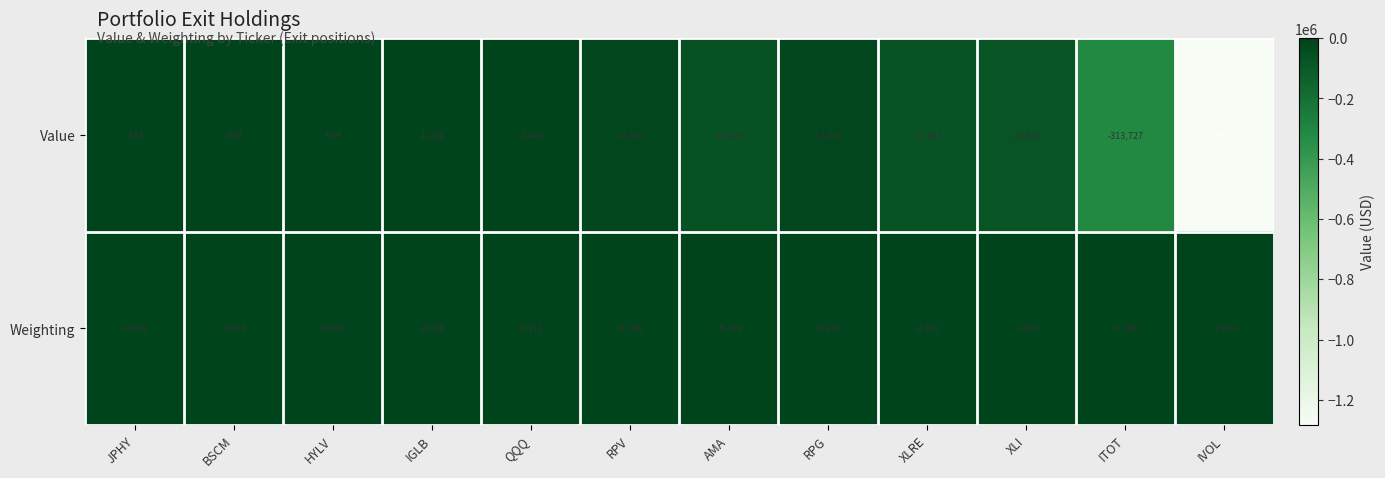

Rank the series at QQQ from lowest to highest value.

Value, Weighting